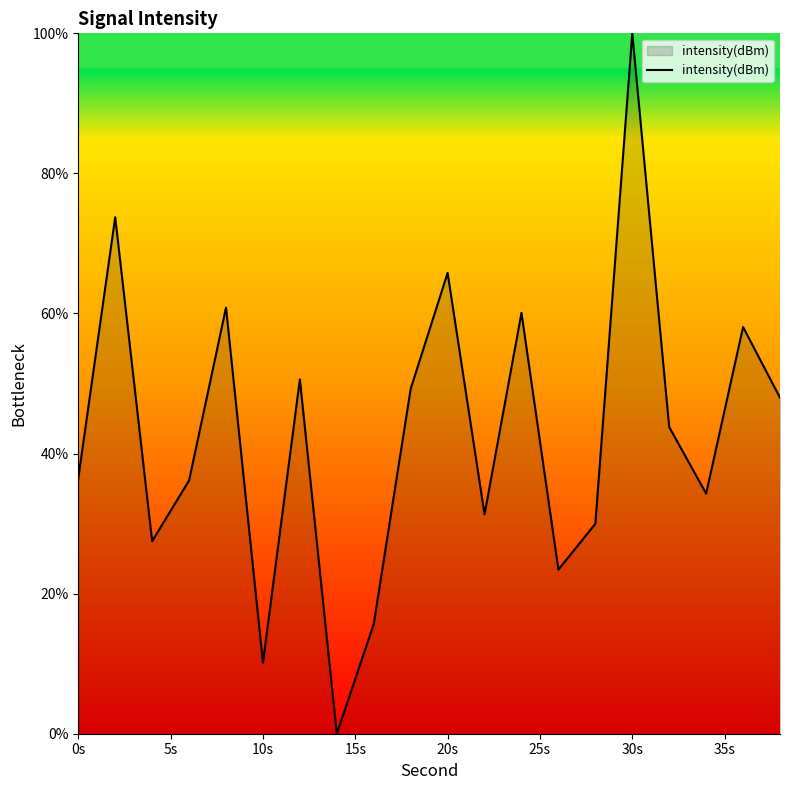

What is the greatest value displayed?

100.0